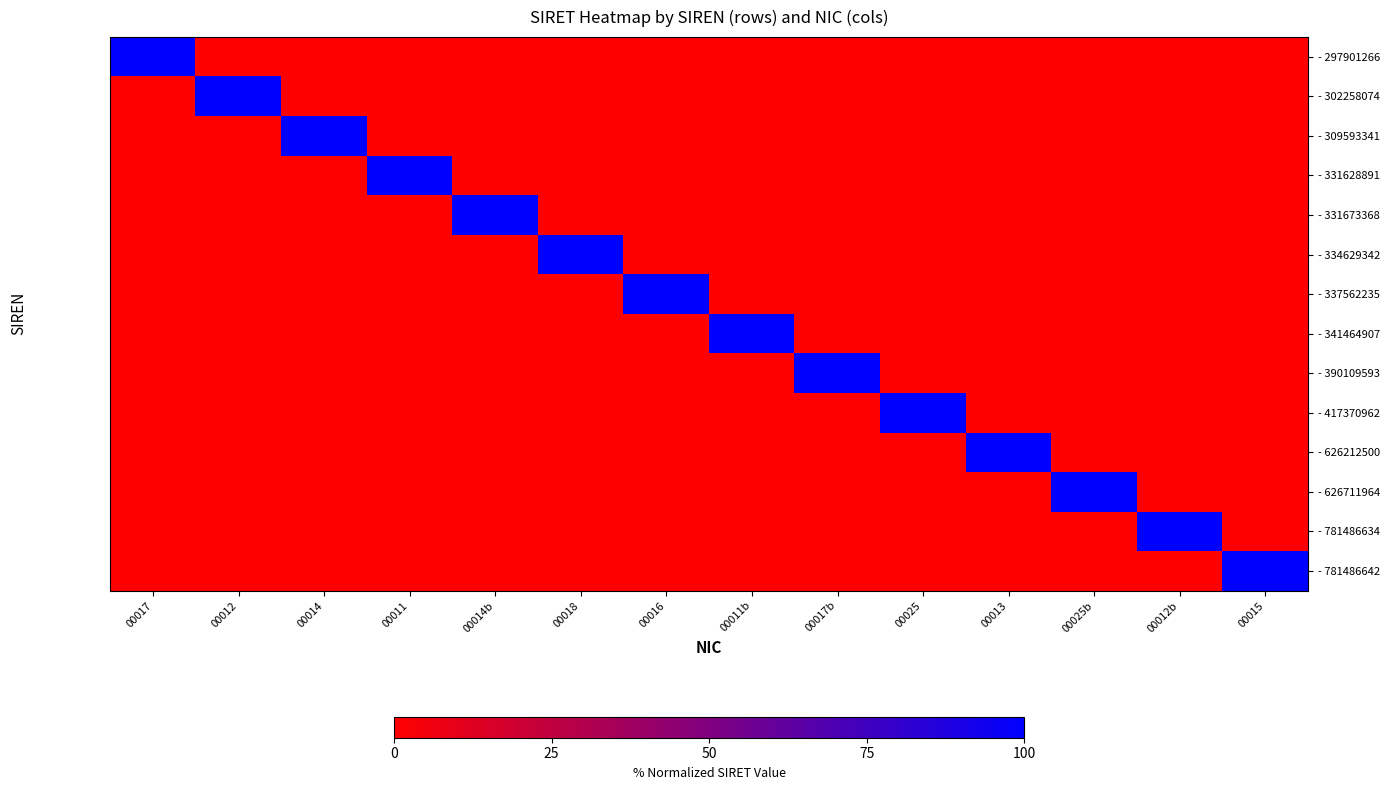

Reading left to right, transcribe all the data shown in this chart.

- 297901266: 00017=100	00012=0	00014=0	00011=0	00014b=0	00018=0	00016=0	00011b=0	00017b=0	00025=0	00013=0	00025b=0	00012b=0	00015=0
- 302258074: 00017=0	00012=100	00014=0	00011=0	00014b=0	00018=0	00016=0	00011b=0	00017b=0	00025=0	00013=0	00025b=0	00012b=0	00015=0
- 309593341: 00017=0	00012=0	00014=100	00011=0	00014b=0	00018=0	00016=0	00011b=0	00017b=0	00025=0	00013=0	00025b=0	00012b=0	00015=0
- 331628891: 00017=0	00012=0	00014=0	00011=100	00014b=0	00018=0	00016=0	00011b=0	00017b=0	00025=0	00013=0	00025b=0	00012b=0	00015=0
- 331673368: 00017=0	00012=0	00014=0	00011=0	00014b=100	00018=0	00016=0	00011b=0	00017b=0	00025=0	00013=0	00025b=0	00012b=0	00015=0
- 334629342: 00017=0	00012=0	00014=0	00011=0	00014b=0	00018=100	00016=0	00011b=0	00017b=0	00025=0	00013=0	00025b=0	00012b=0	00015=0
- 337562235: 00017=0	00012=0	00014=0	00011=0	00014b=0	00018=0	00016=100	00011b=0	00017b=0	00025=0	00013=0	00025b=0	00012b=0	00015=0
- 341464907: 00017=0	00012=0	00014=0	00011=0	00014b=0	00018=0	00016=0	00011b=100	00017b=0	00025=0	00013=0	00025b=0	00012b=0	00015=0
- 390109593: 00017=0	00012=0	00014=0	00011=0	00014b=0	00018=0	00016=0	00011b=0	00017b=100	00025=0	00013=0	00025b=0	00012b=0	00015=0
- 417370962: 00017=0	00012=0	00014=0	00011=0	00014b=0	00018=0	00016=0	00011b=0	00017b=0	00025=100	00013=0	00025b=0	00012b=0	00015=0
- 626212500: 00017=0	00012=0	00014=0	00011=0	00014b=0	00018=0	00016=0	00011b=0	00017b=0	00025=0	00013=100	00025b=0	00012b=0	00015=0
- 626711964: 00017=0	00012=0	00014=0	00011=0	00014b=0	00018=0	00016=0	00011b=0	00017b=0	00025=0	00013=0	00025b=100	00012b=0	00015=0
- 781486634: 00017=0	00012=0	00014=0	00011=0	00014b=0	00018=0	00016=0	00011b=0	00017b=0	00025=0	00013=0	00025b=0	00012b=100	00015=0
- 781486642: 00017=0	00012=0	00014=0	00011=0	00014b=0	00018=0	00016=0	00011b=0	00017b=0	00025=0	00013=0	00025b=0	00012b=0	00015=100